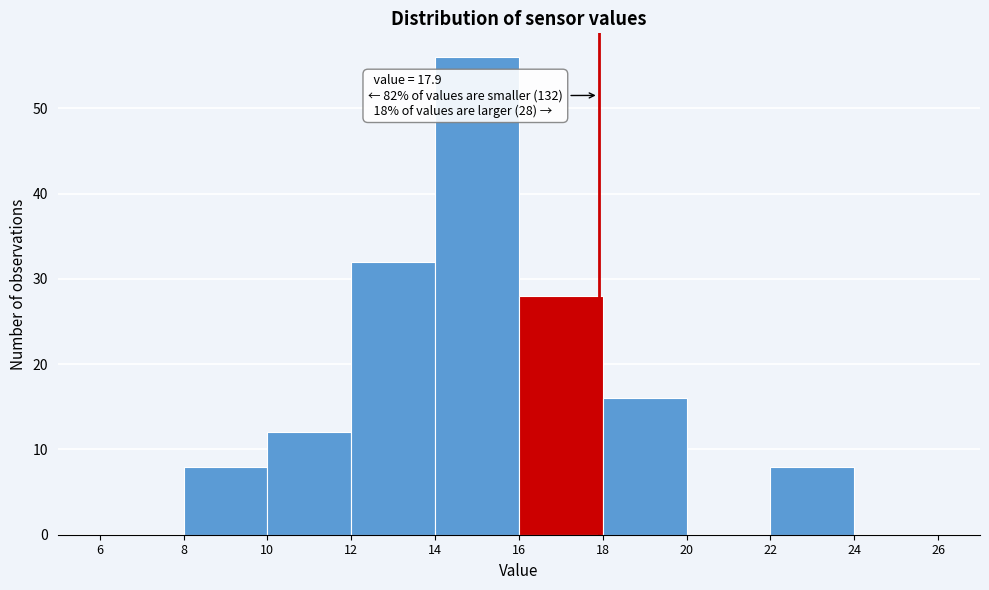

Over which range of the x-axis is the bar tallest?

14 to 16